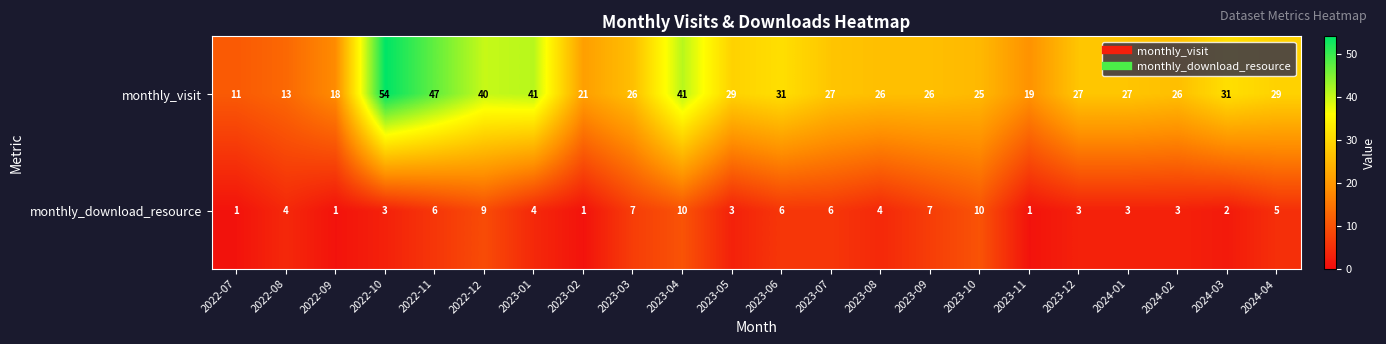

What is the sum of all monthly_visit values?

635